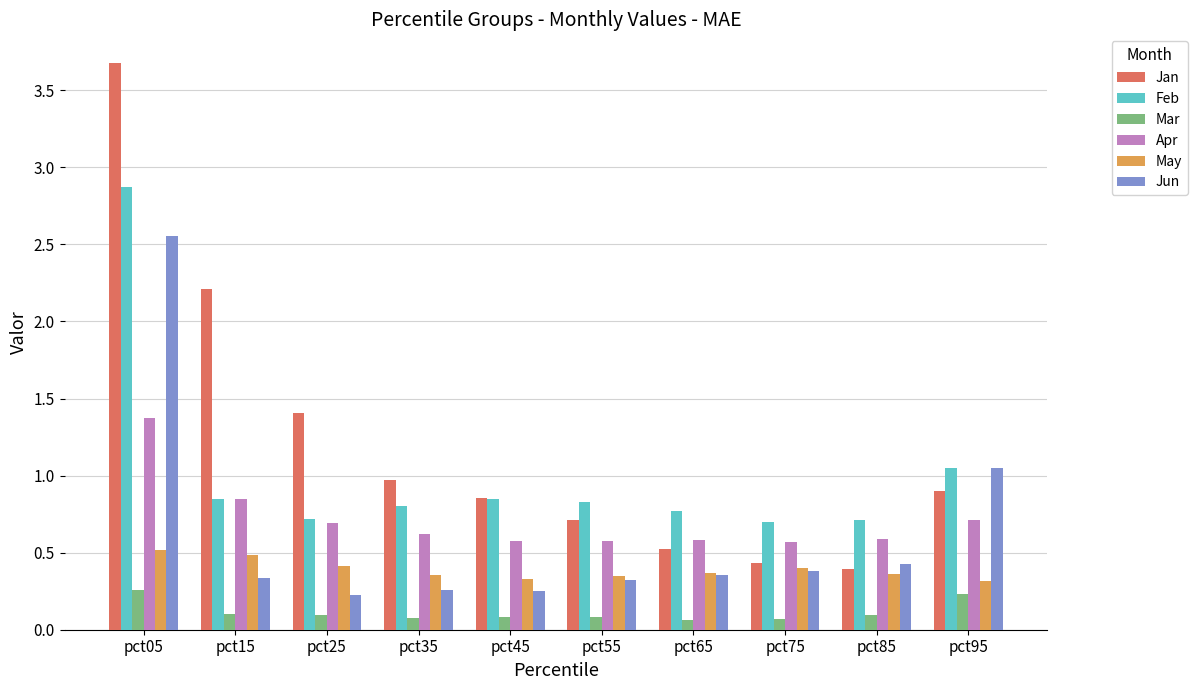

Which series has the largest range (max minus min)?

Jan